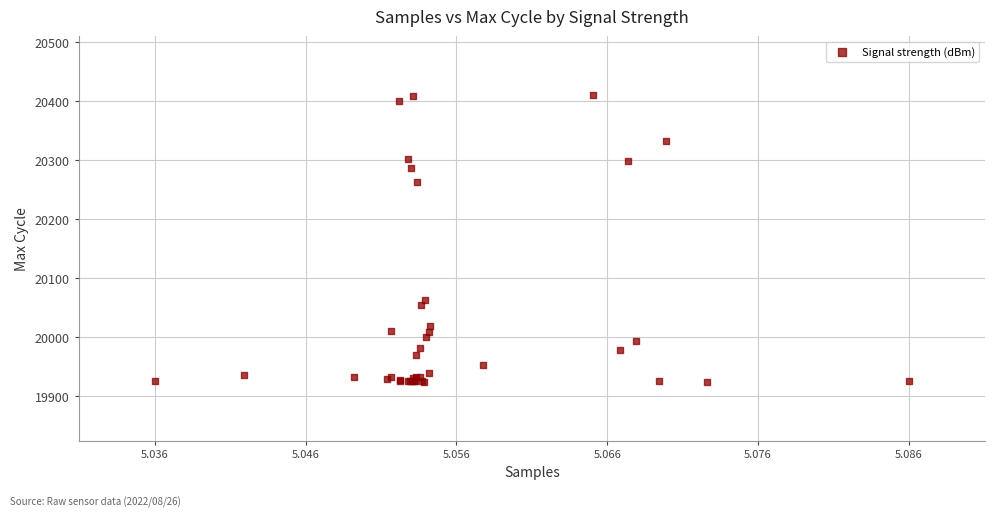

What Y value in the scatter plot is closest to 20167?

20263